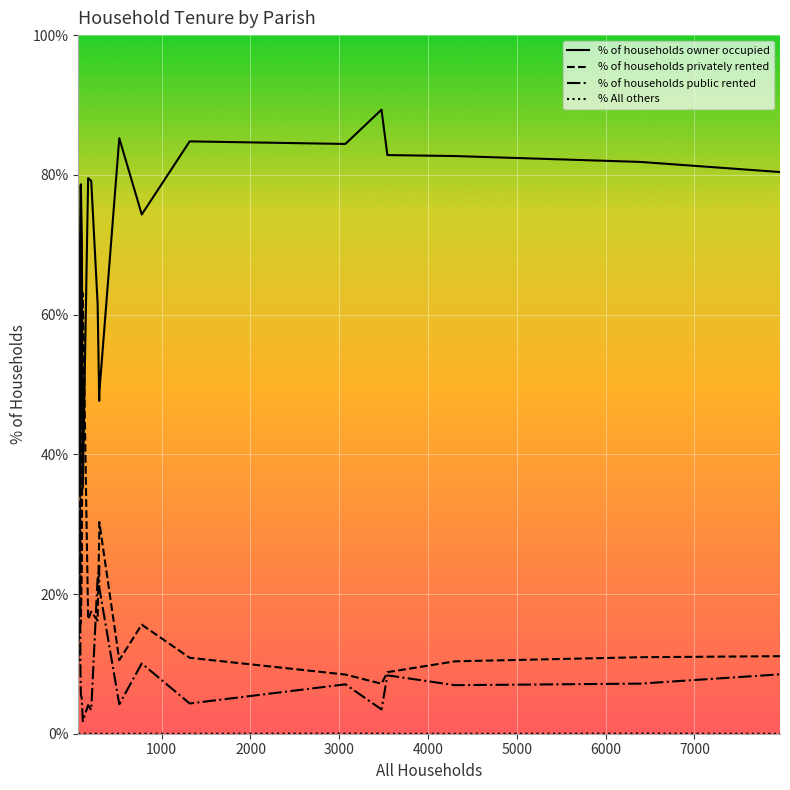

True or false: % of households public rented and % of households owner occupied cross at least once.

False